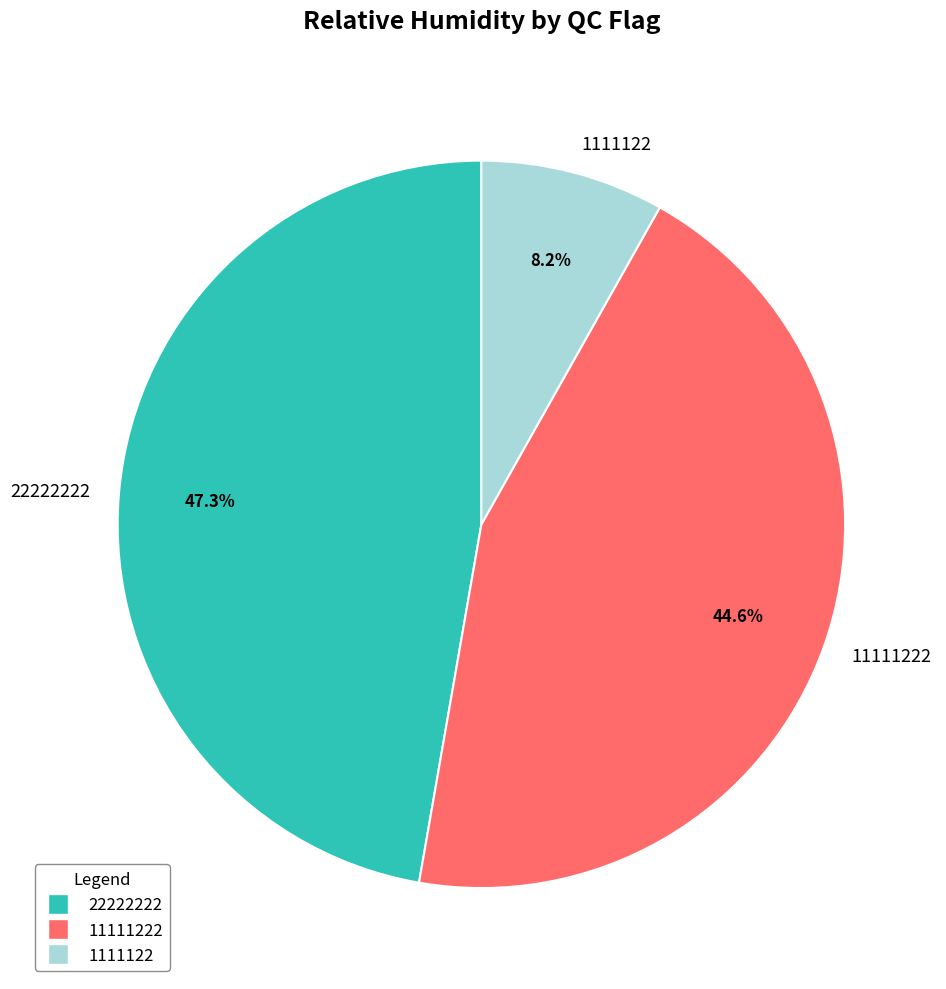

Which has a higher value, 11111222 or 1111122?

11111222